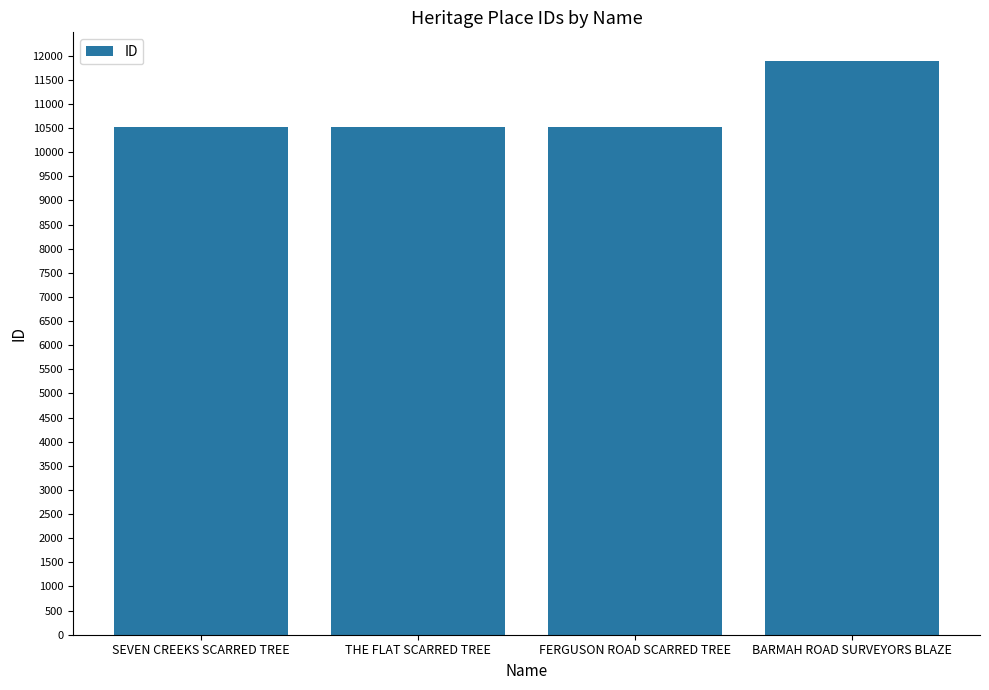

What is the change in value from THE FLAT SCARRED TREE to BARMAH ROAD SURVEYORS BLAZE?

+1359